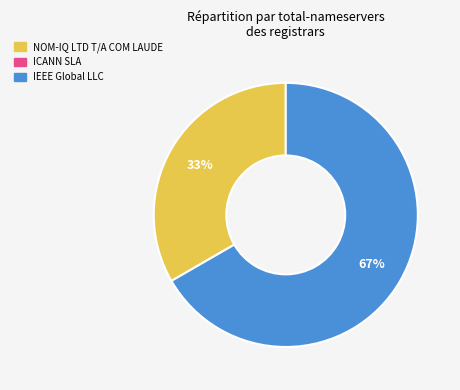

Does any single category account for the majority?

Yes